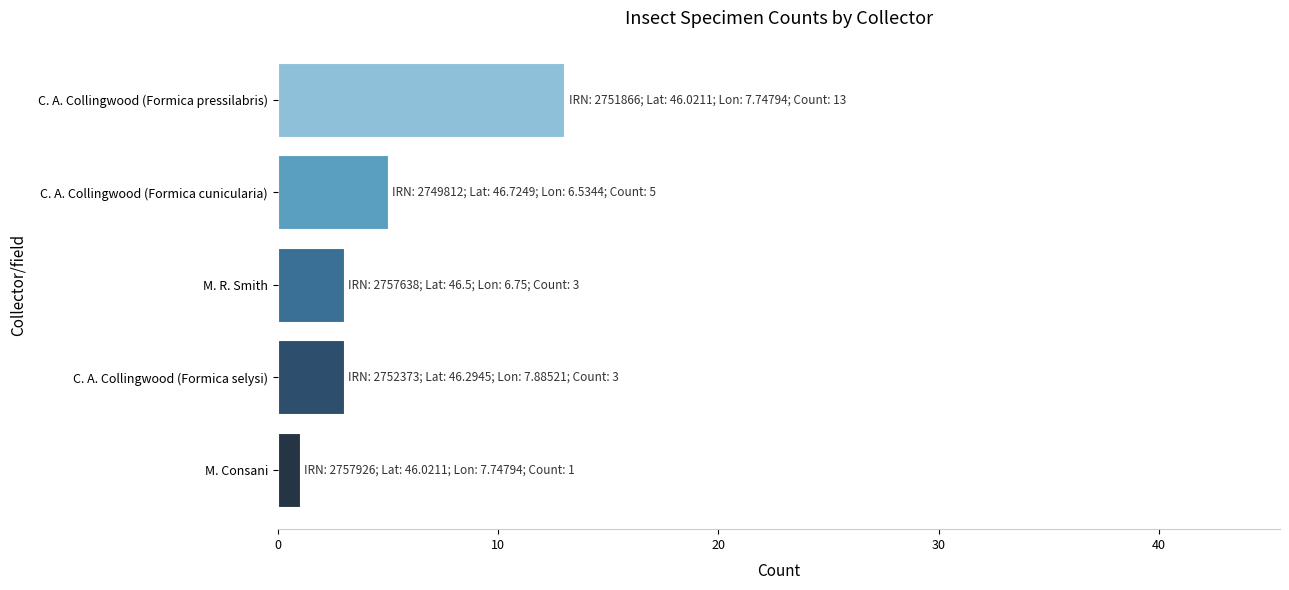

What is the difference between the maximum and second lowest values?

10